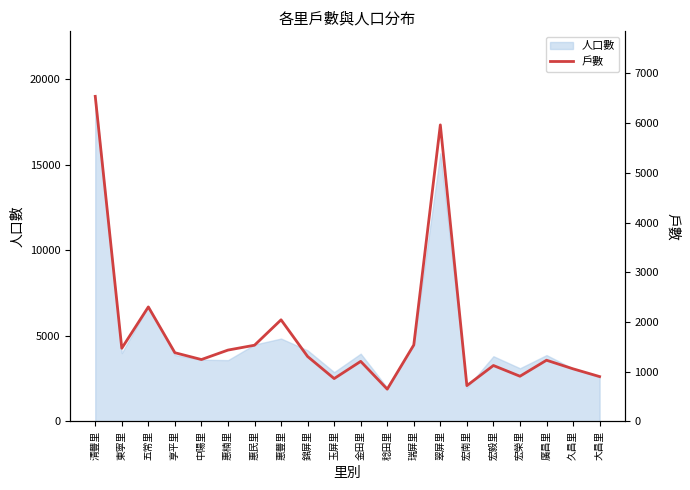

Count the number of values greater than 1307.

9